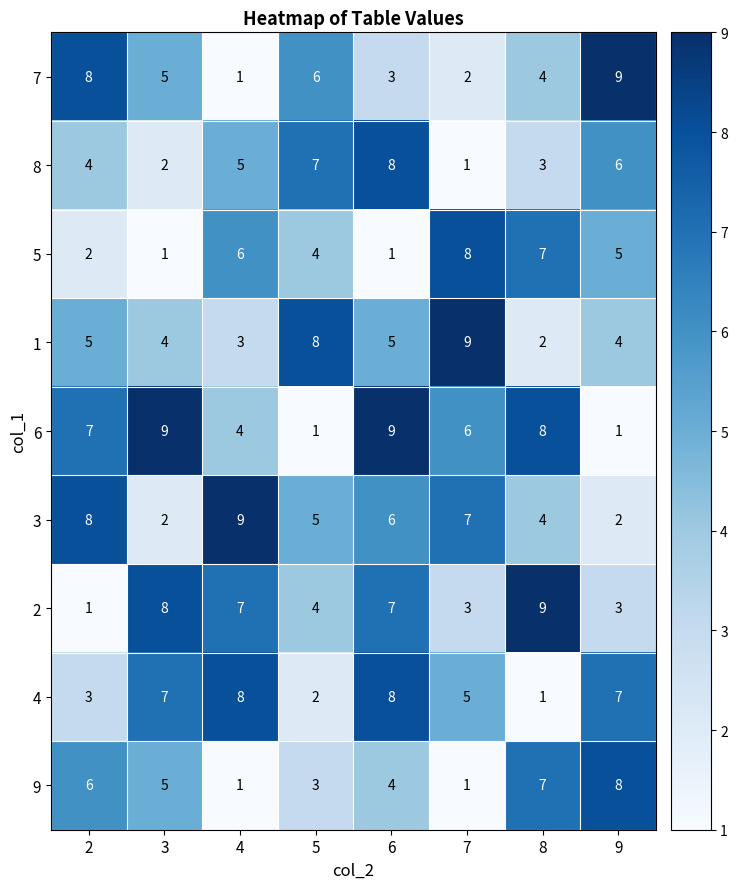

Where is 2 nearest to the value 5?

5